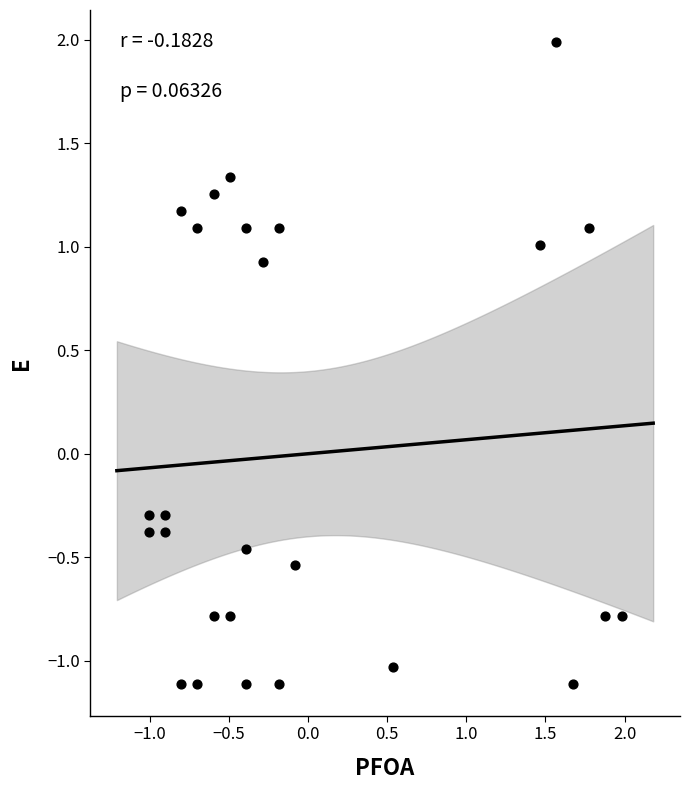

What is the range of Y values (max minus min)?

3.1